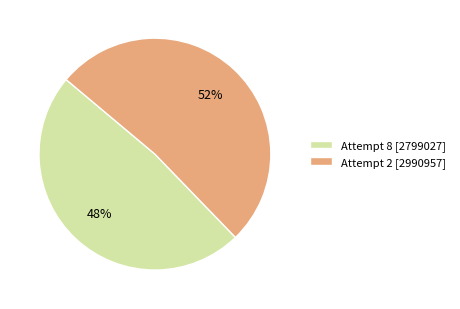

To the nearest percent, what portion does Attempt 8 represent?

48%